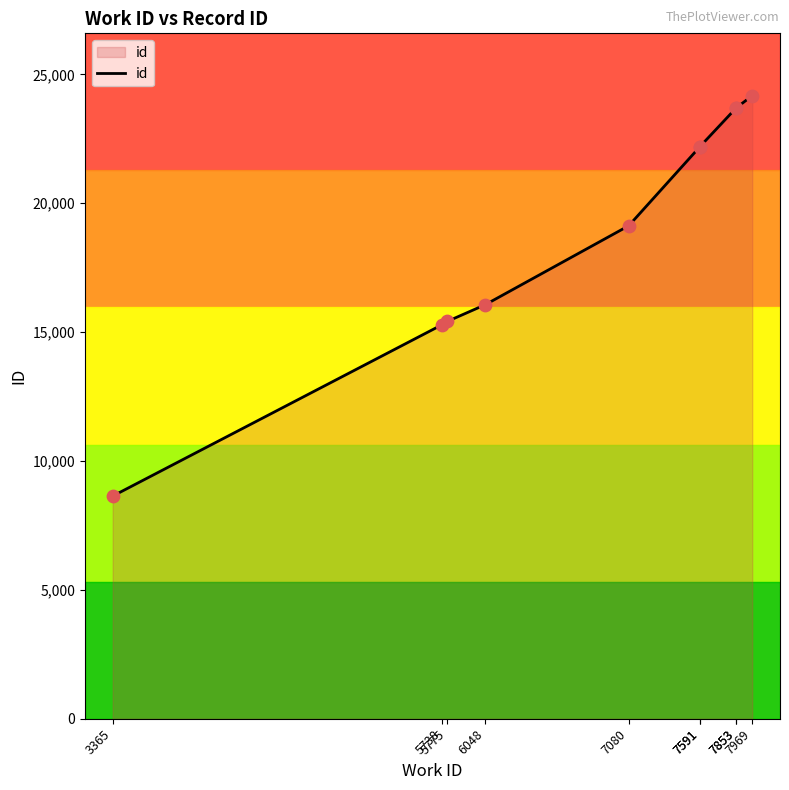

What is the ratio of the value at 7969 to the value at 6048?

1.5